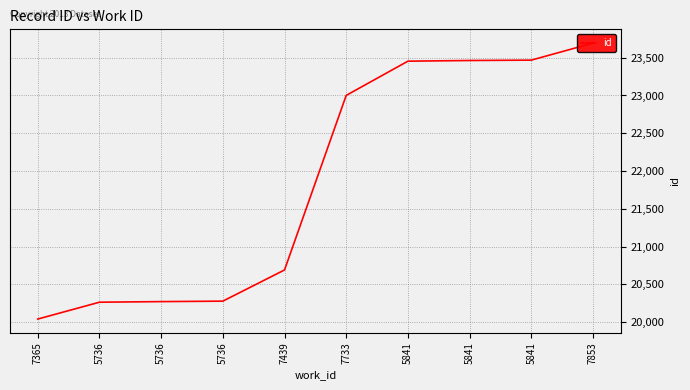

Which has a higher value, 5736 or 5841?

5841